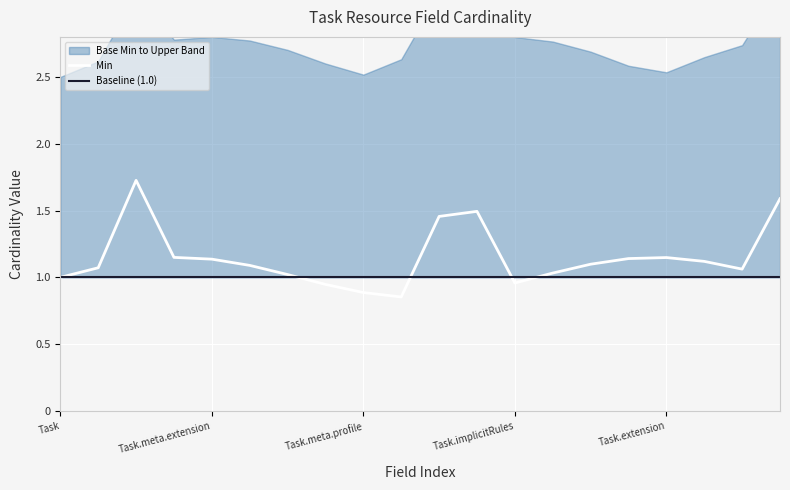

True or false: Base Min and Base Max Upper cross at least once.

False